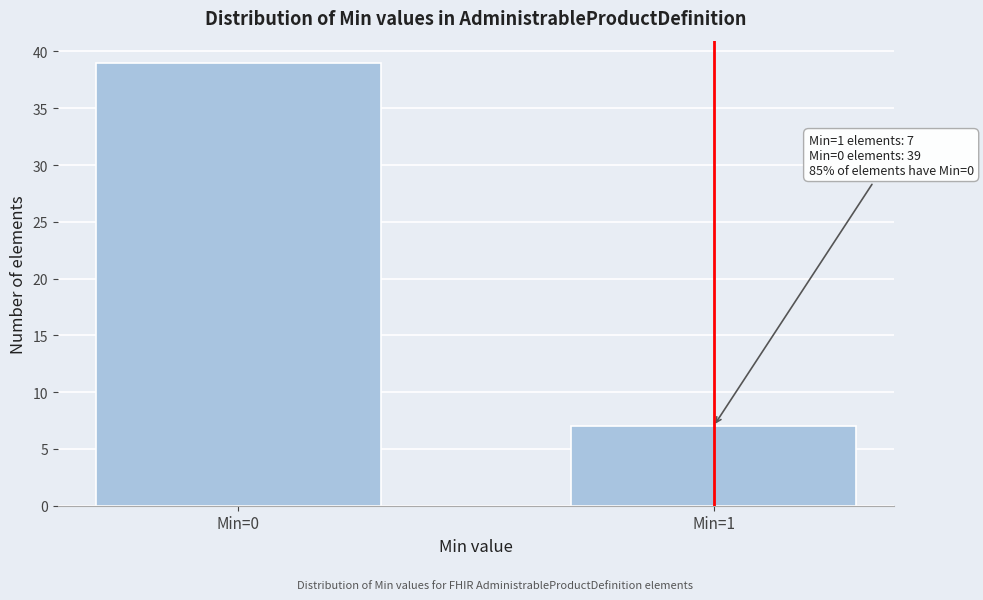

Reading right to left, extract all data points from this chart.

7	39